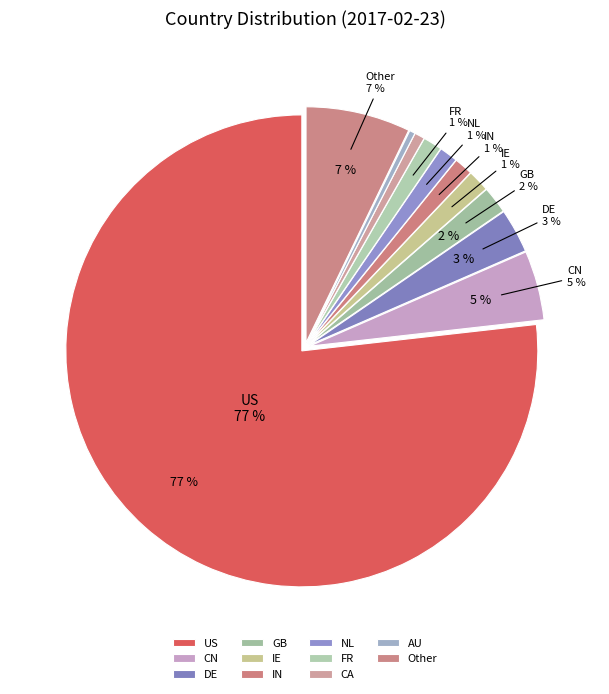

What percentage do GB and Other together represent?

9.0%